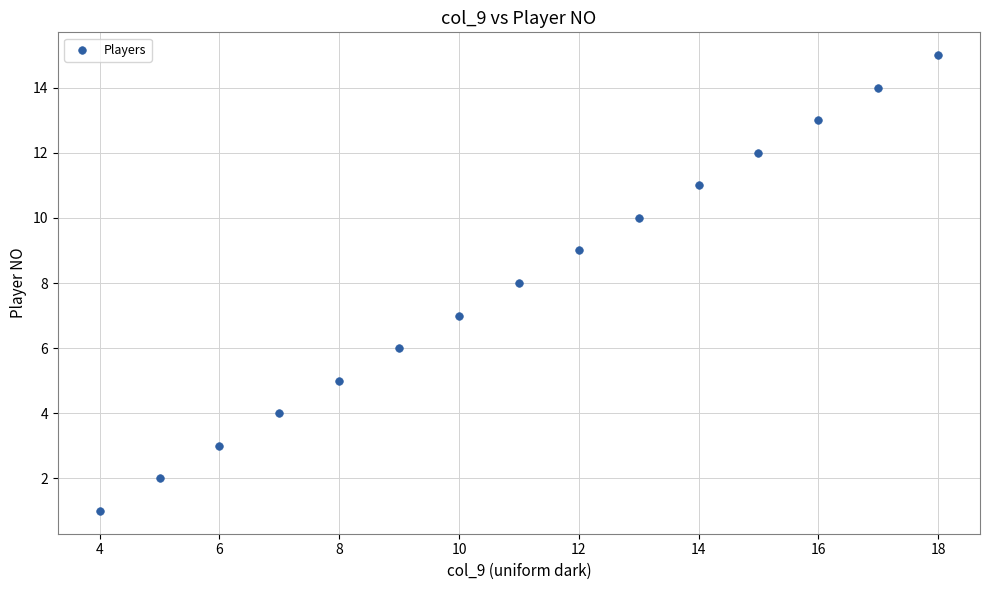

What is the range of X values (max minus min)?

14